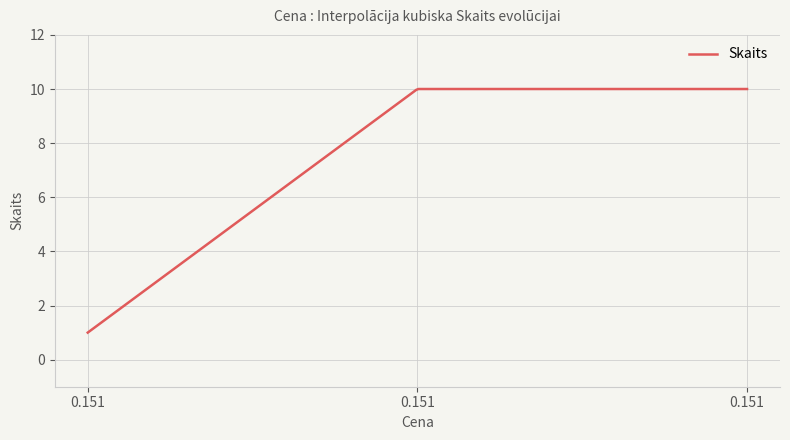

Does the chart display data point markers on the line(s)?

No